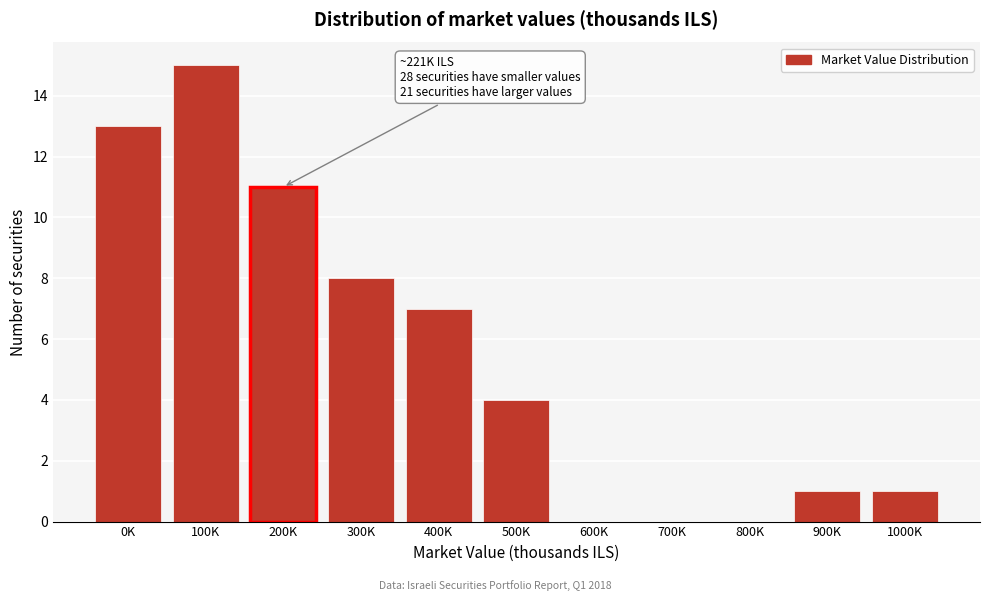

Reading left to right, what are all the values shown in this chart?

0K=13	100K=15	200K=11	300K=8	400K=7	500K=4	600K=0	700K=0	800K=0	900K=1	1000K=1